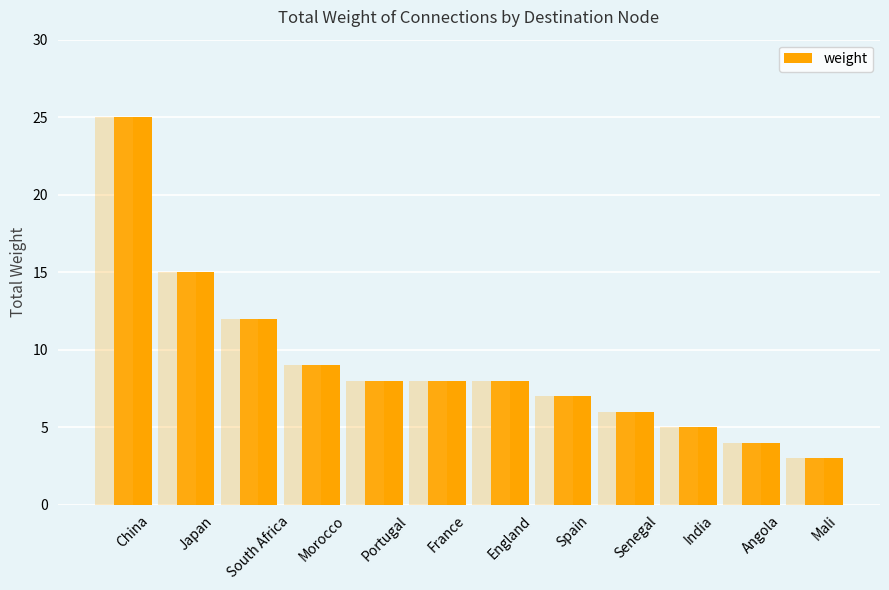

What is the change in value from China to India?

-20